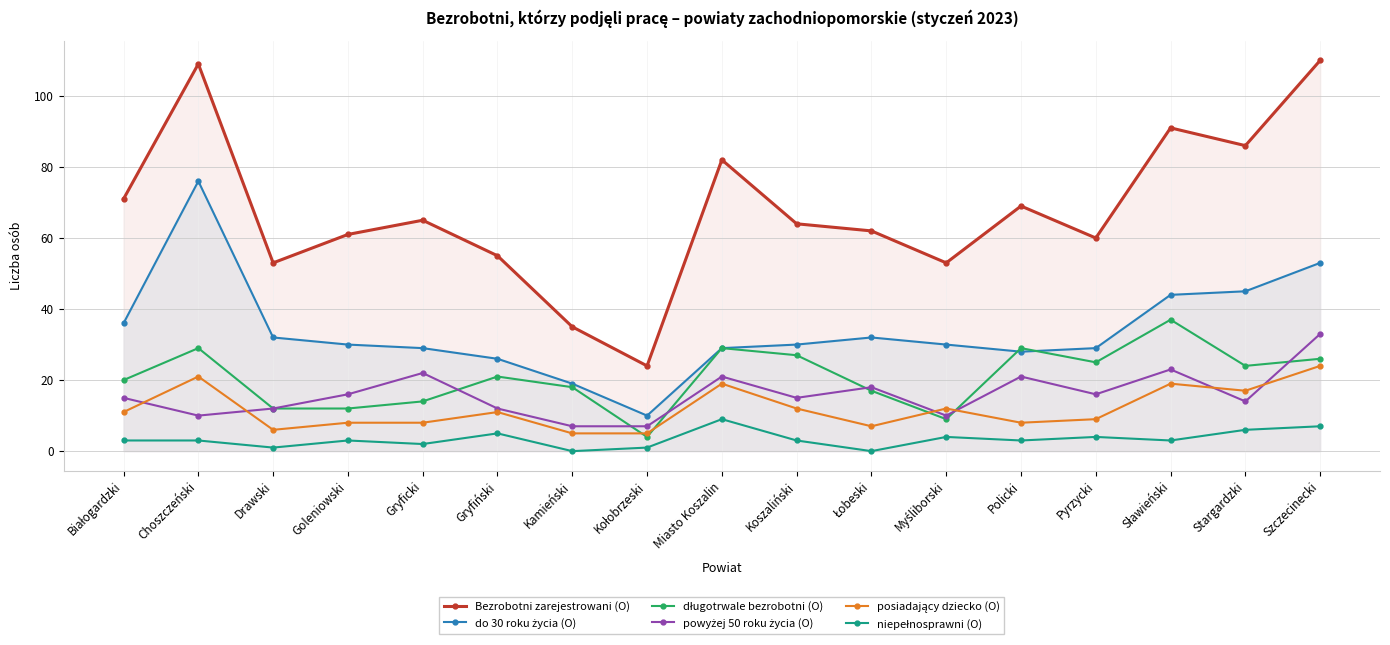

True or false: do 30 roku życia (O) has a value of 12 at Gryfiński.

False